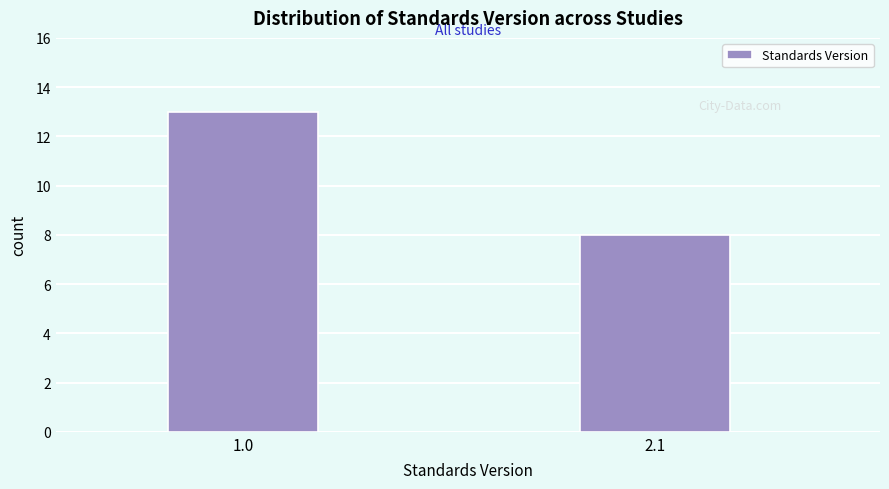

Reading left to right, what are all the values shown in this chart?

13	8